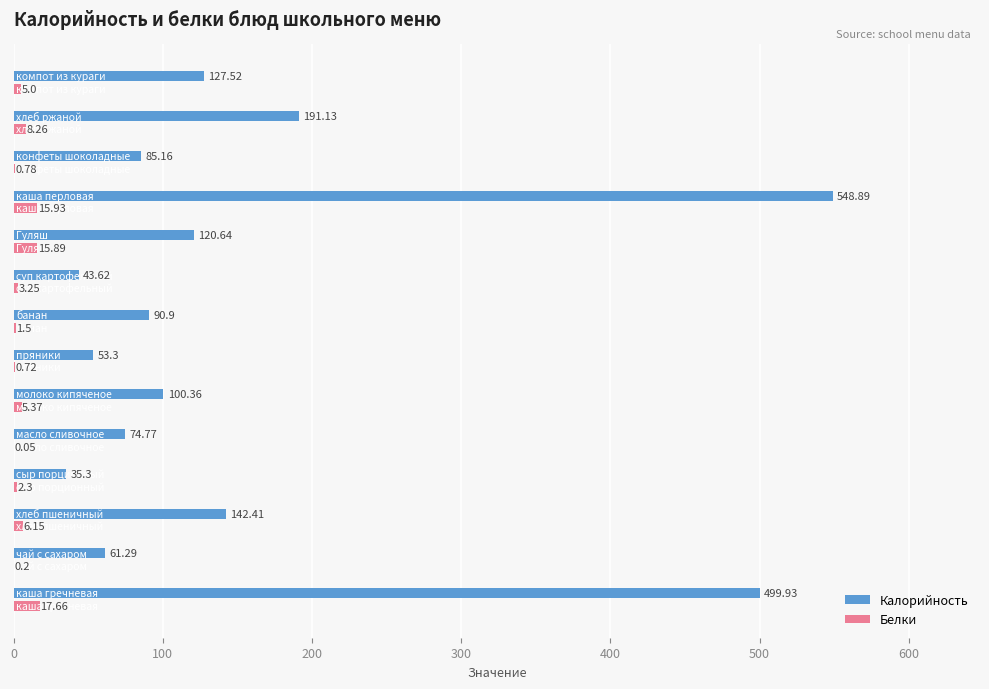

Which series has the largest total across all categories?

Калорийность